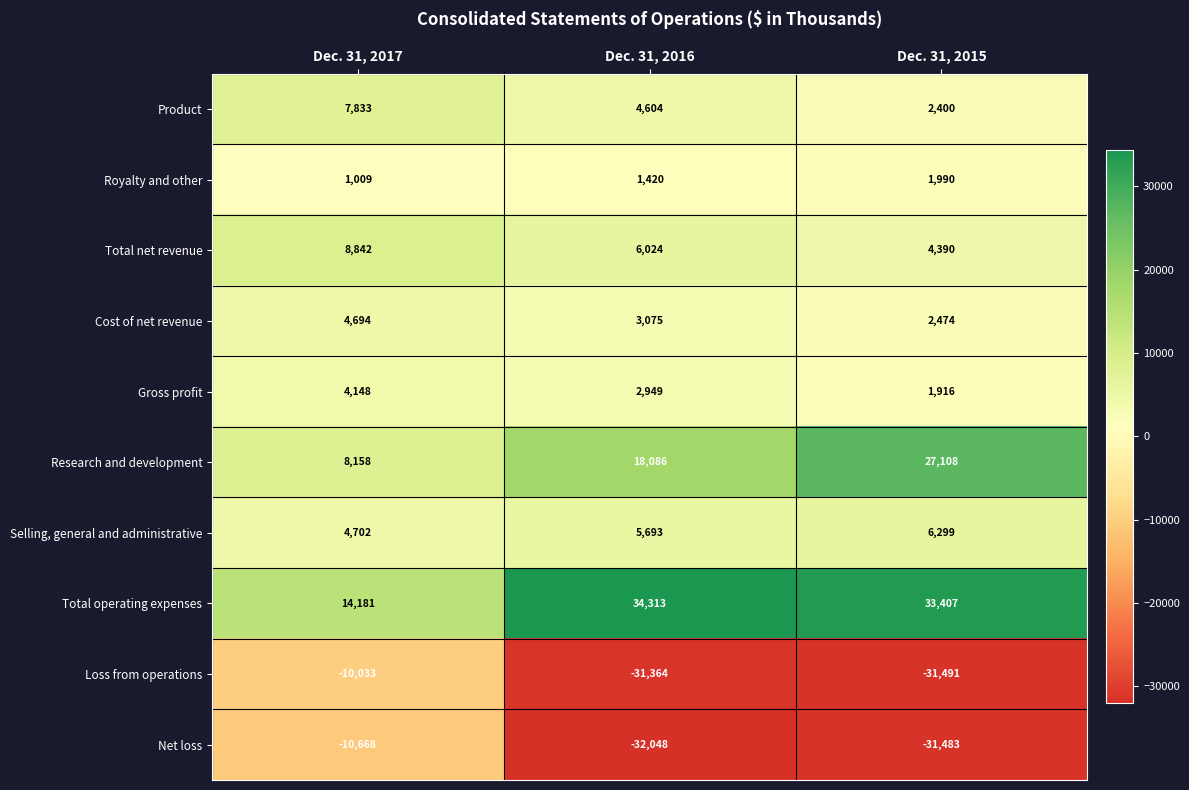

What is the difference between the highest and lowest values at Dec. 31, 2016?

66361